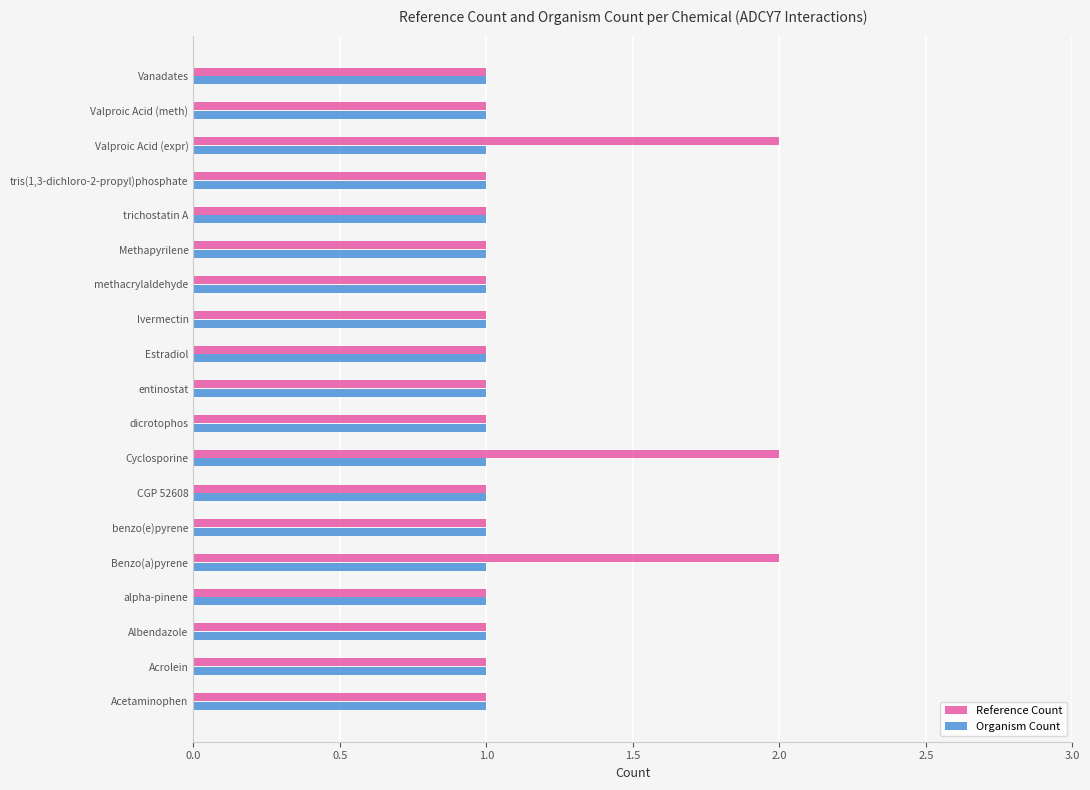

What is the sum of all Organism Count values?

19